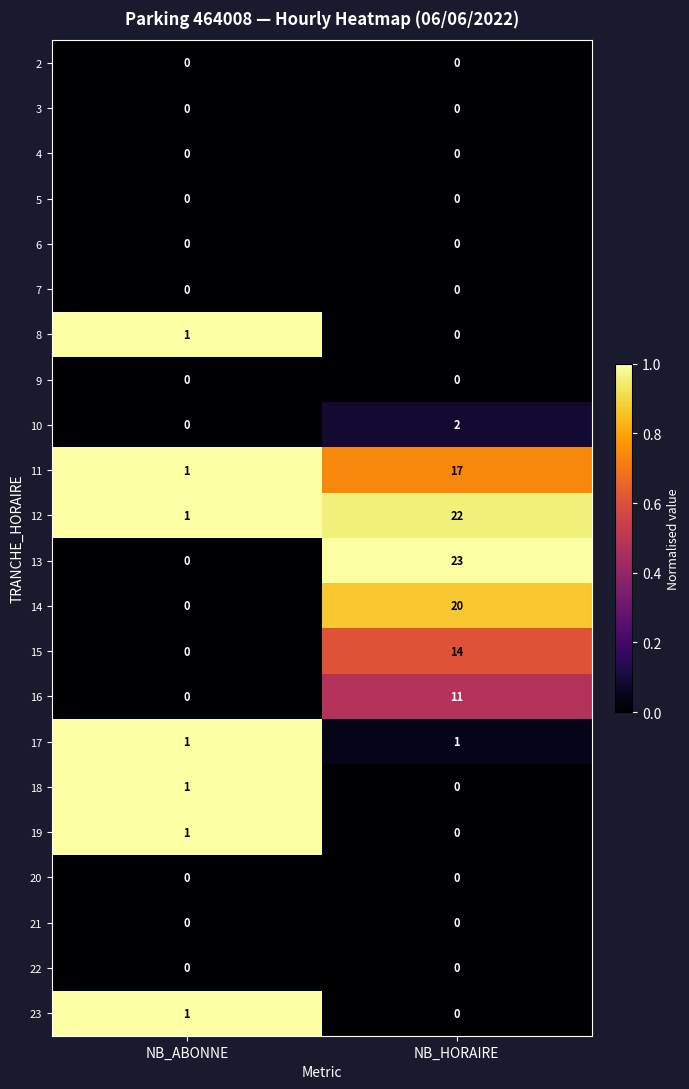

What is the sum of the 15 values at NB_ABONNE and NB_HORAIRE?

14